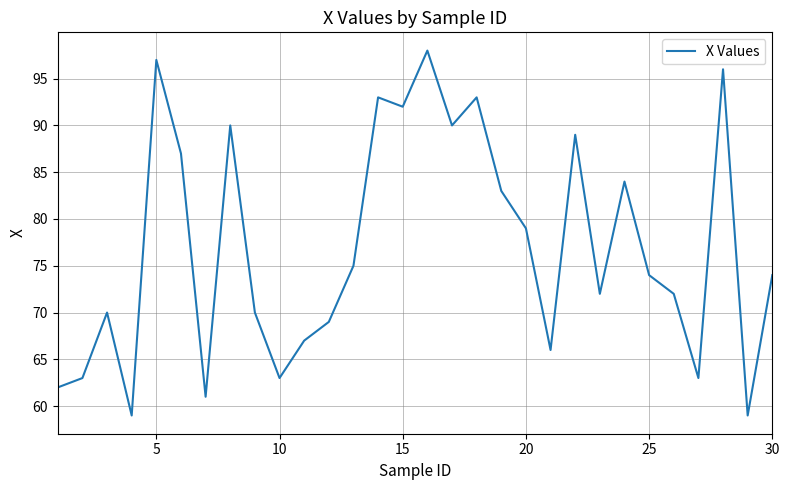

How many lines are shown in the chart?

1